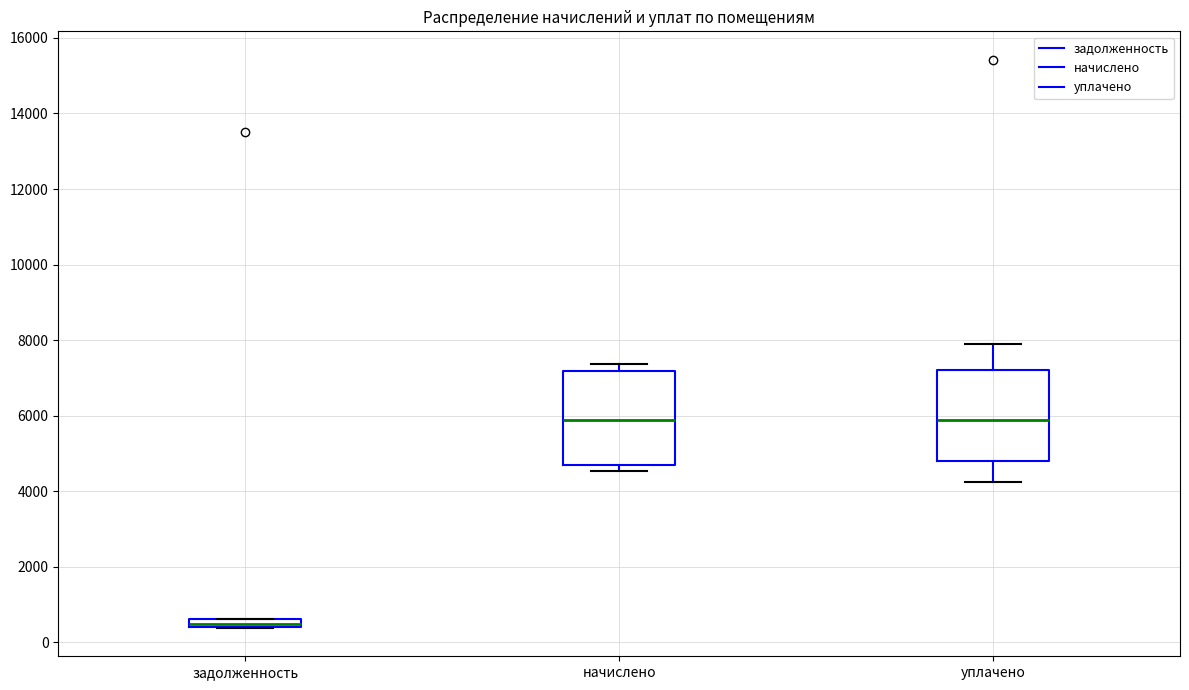

Where is the lower edge of the box for начислено on the y-axis? The values are not printed on the chart, so give them approximately, as read against the axis.

4600